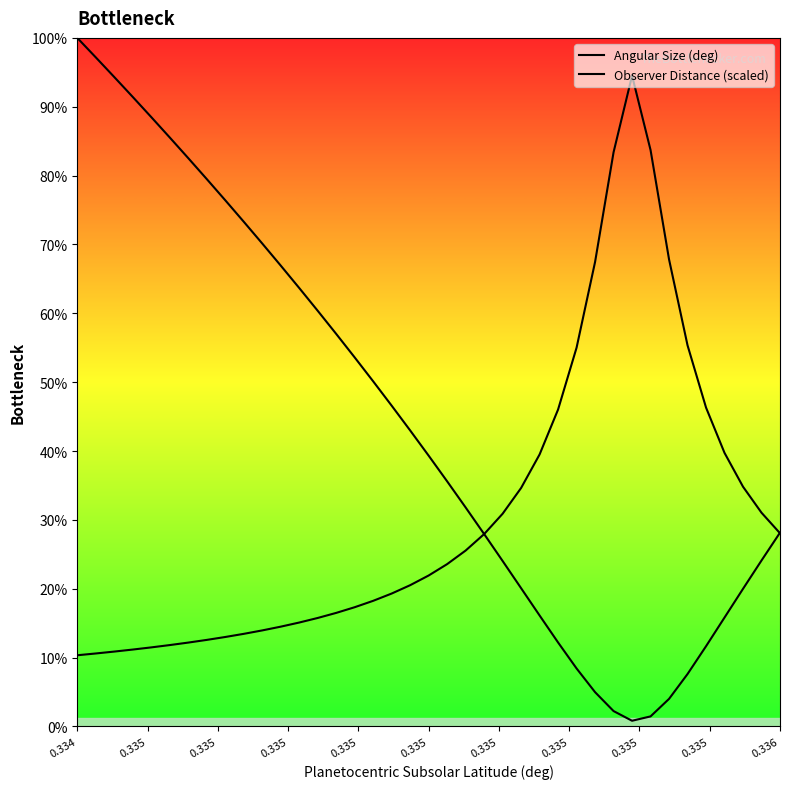

Does the chart display data point markers on the line(s)?

No